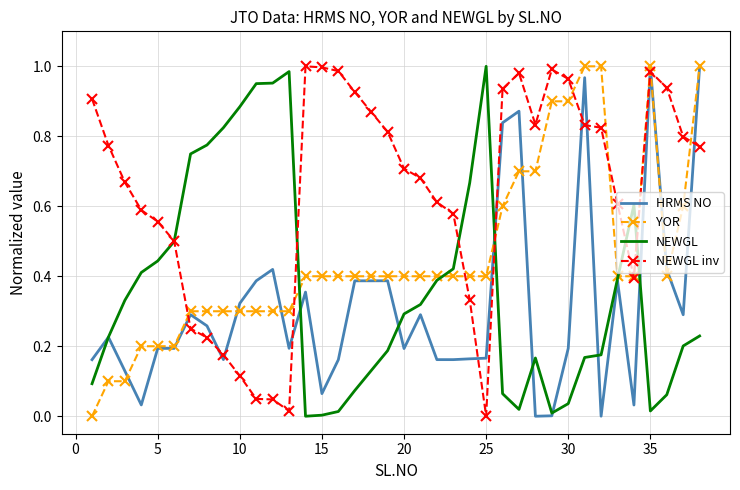

Which series has the largest total across all categories?

NEWGL inv